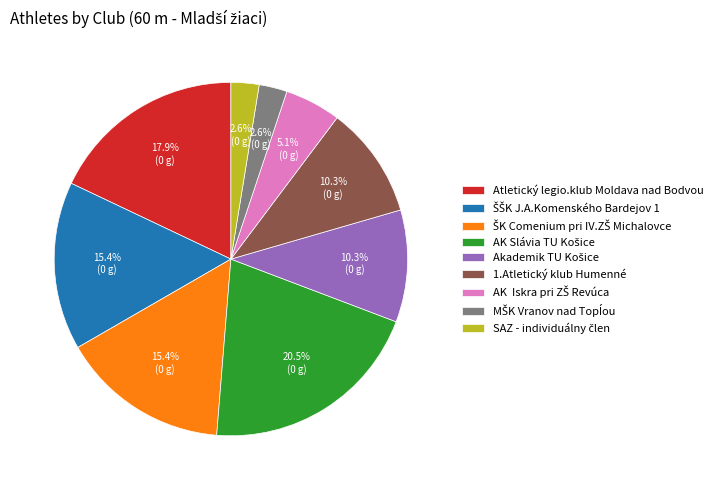

Does 1.Atletický klub Humenné account for over 50% of the chart?

No